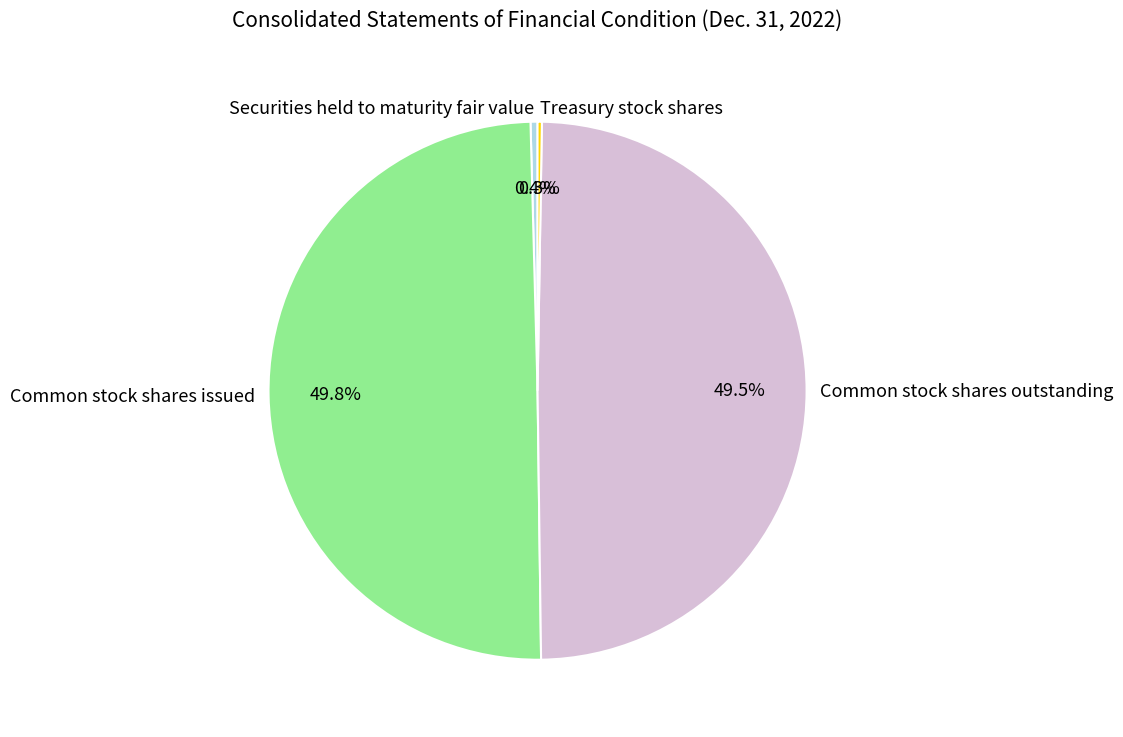

Is the sum of Common stock shares issued and Common stock shares outstanding greater than half?

Yes